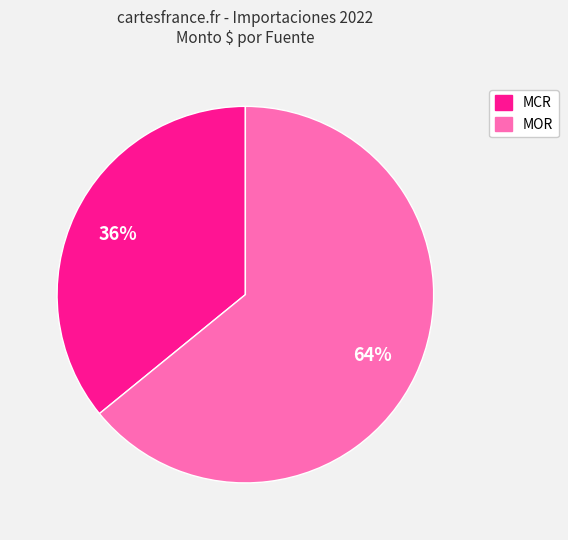

Is there any slice that represents more than half of the pie?

Yes